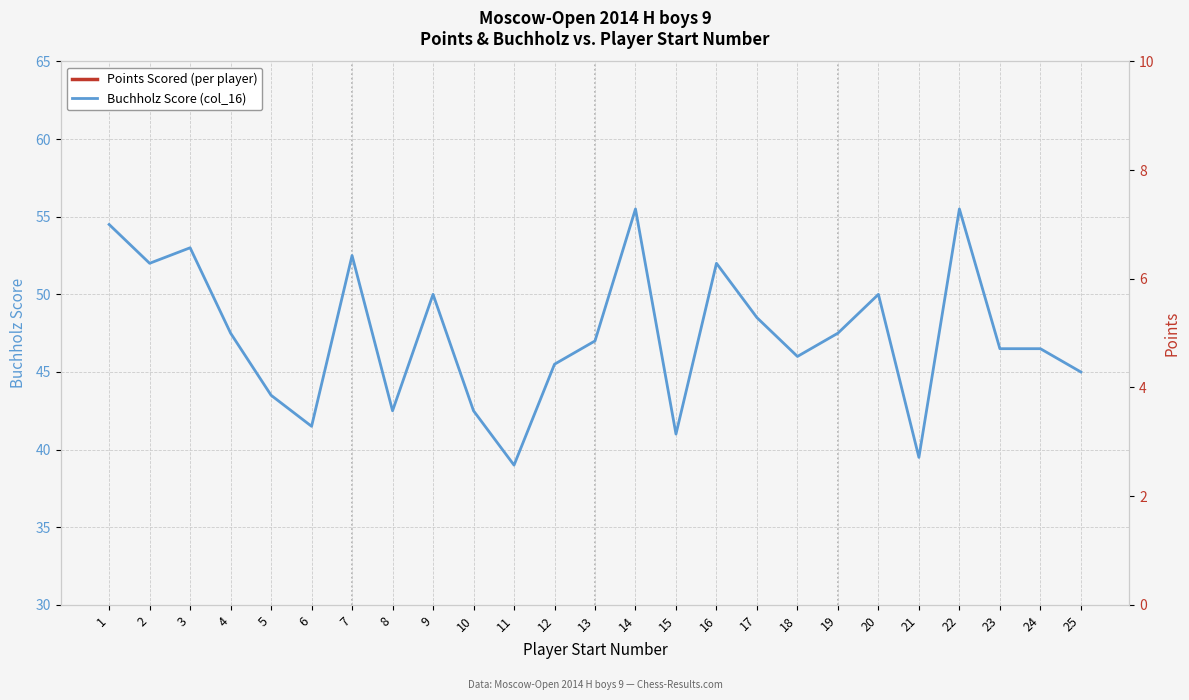

What is the value of the Points Scored point at the 11th from the left?

5.0